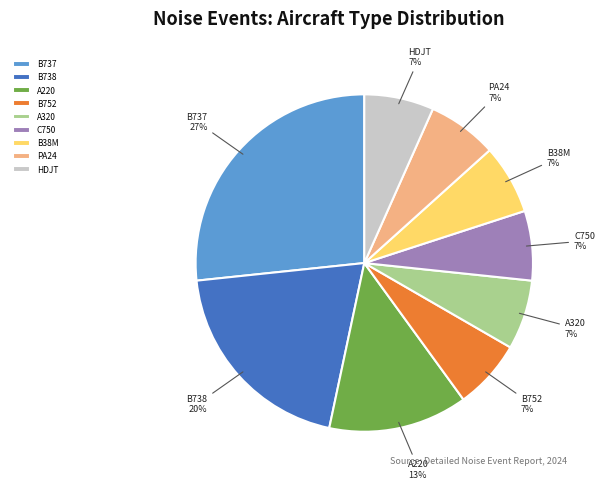

How many segments does this pie chart have?

9